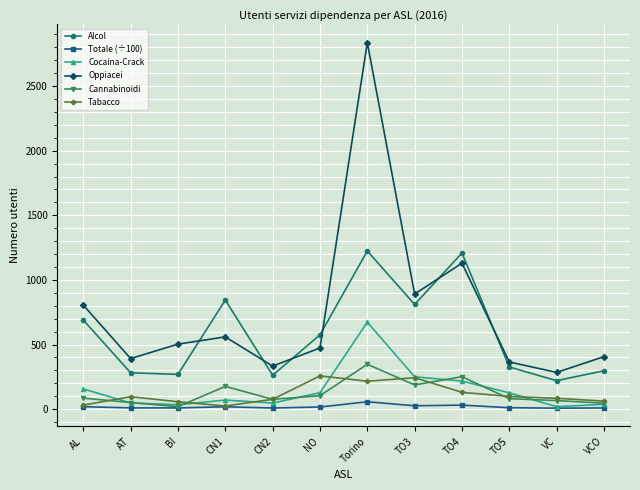

What is the difference between the Cannabinoidi values at CN2 and CN1?

100.0